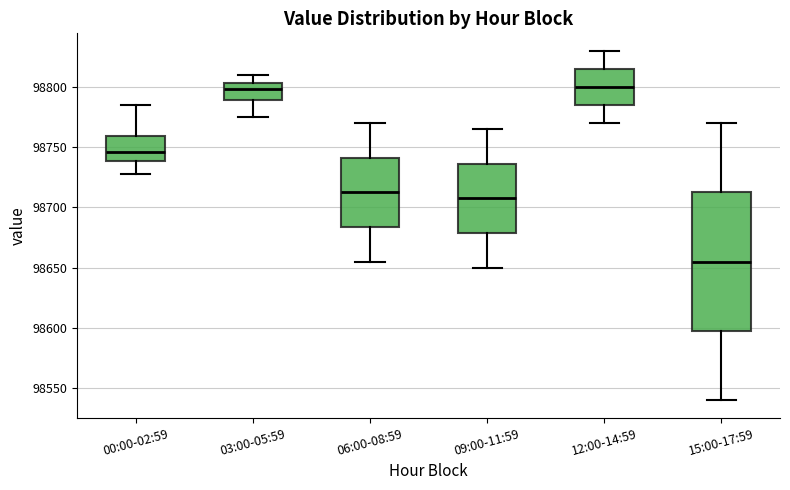

Which box is the tallest, from its lower edge to its upper edge?

15:00-17:59